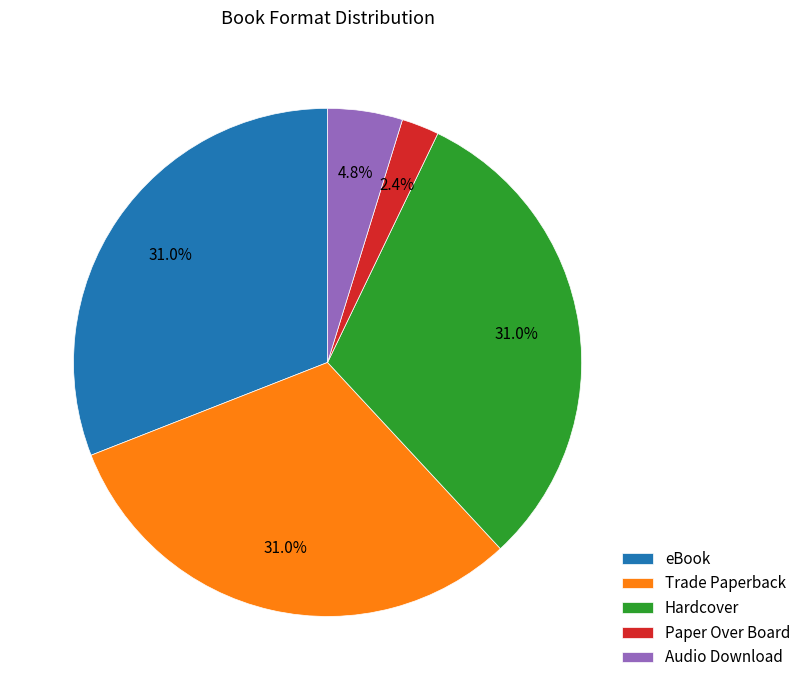

Is there any slice that represents more than half of the pie?

No